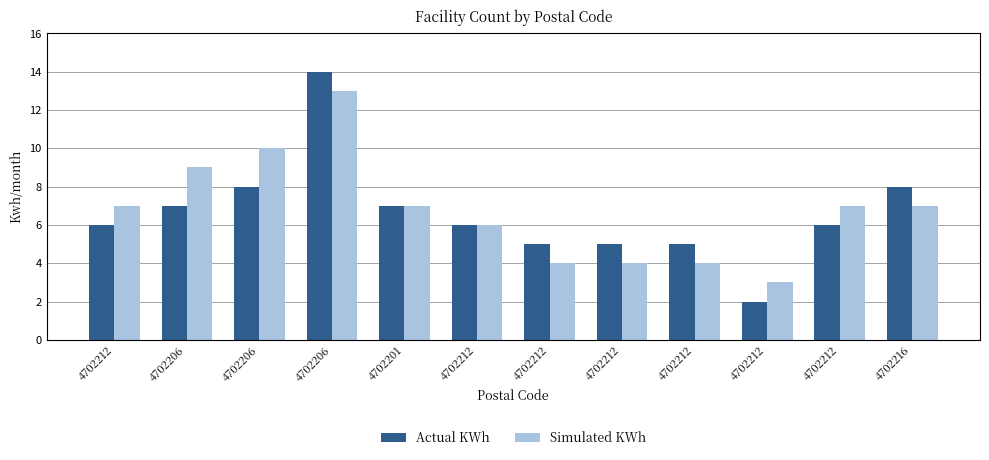

Are the bars horizontal?

No